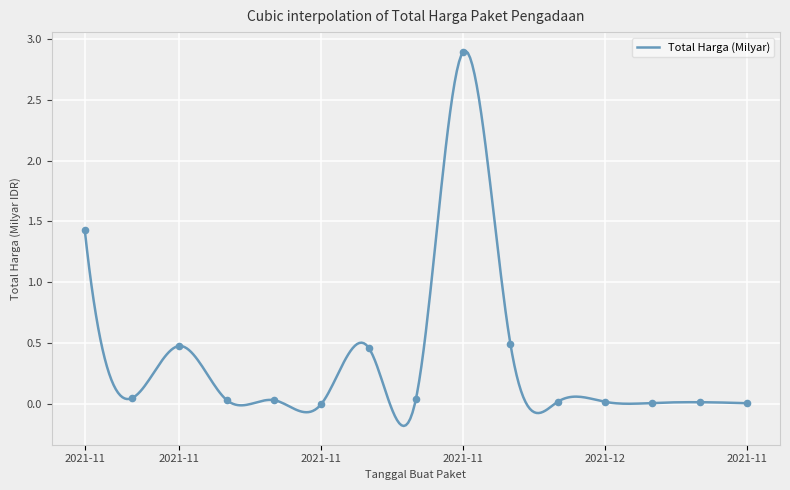

What is the change in value from 2021-11-11 to 2021-11-08?

-2.9